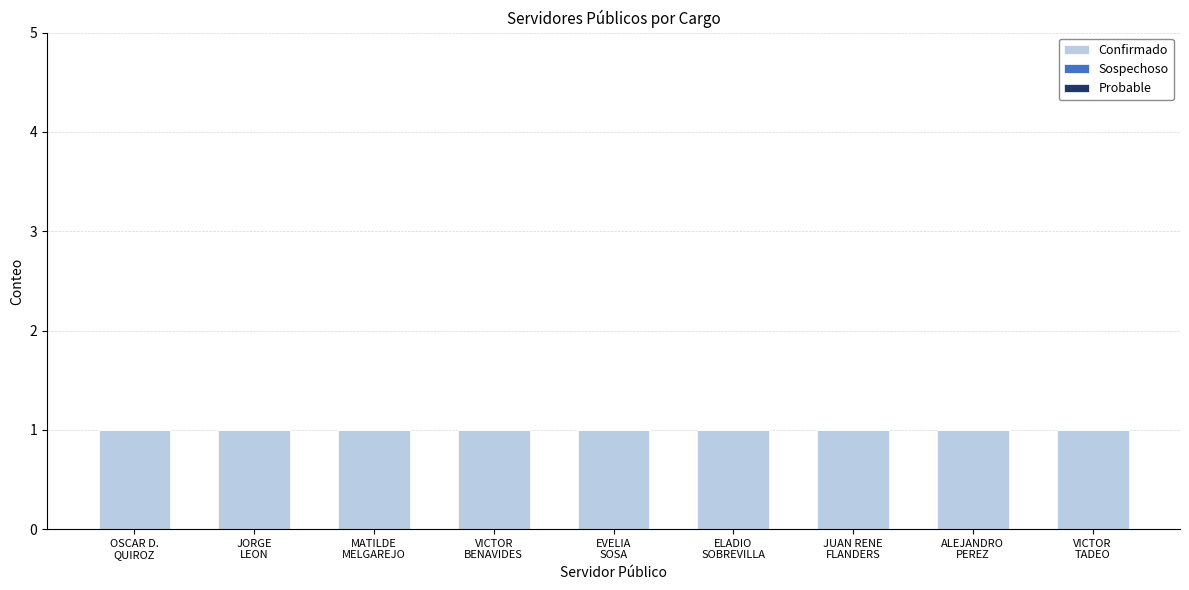

Rank the categories by Probable value from highest to lowest.

OSCAR D.
QUIROZ, JORGE
LEON, MATILDE
MELGAREJO, VICTOR
BENAVIDES, EVELIA
SOSA, ELADIO
SOBREVILLA, JUAN RENE
FLANDERS, ALEJANDRO
PEREZ, VICTOR
TADEO